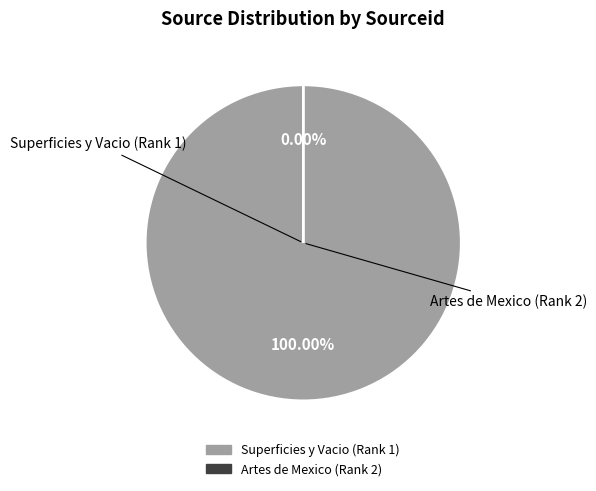

Rank the categories by value from highest to lowest.

Superficies y Vacio (Rank 1), Artes de Mexico (Rank 2)